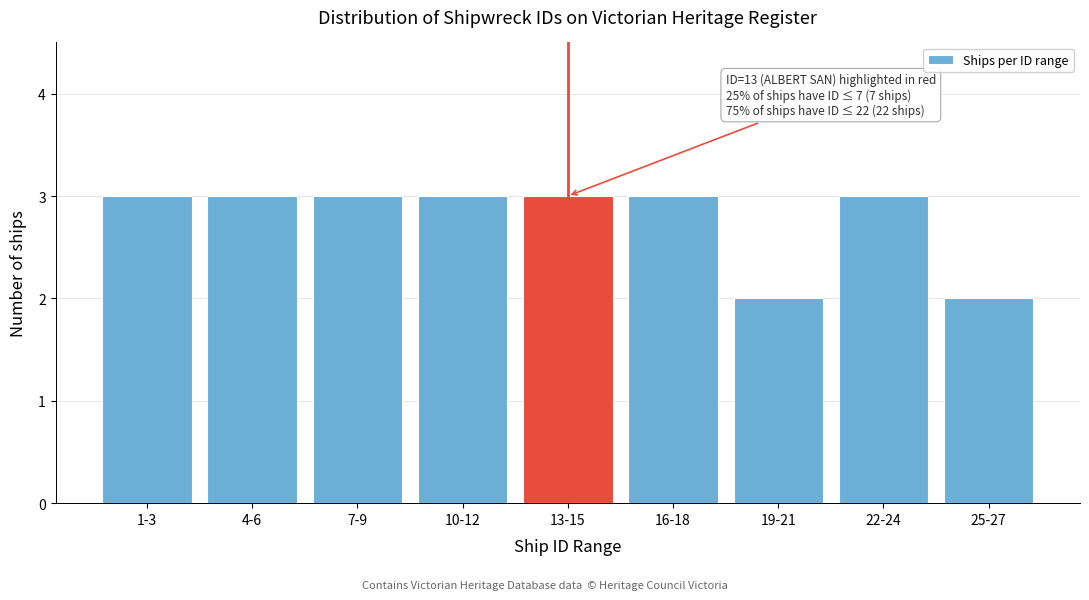

Reading right to left, extract all data points from this chart.

2	3	2	3	3	3	3	3	3